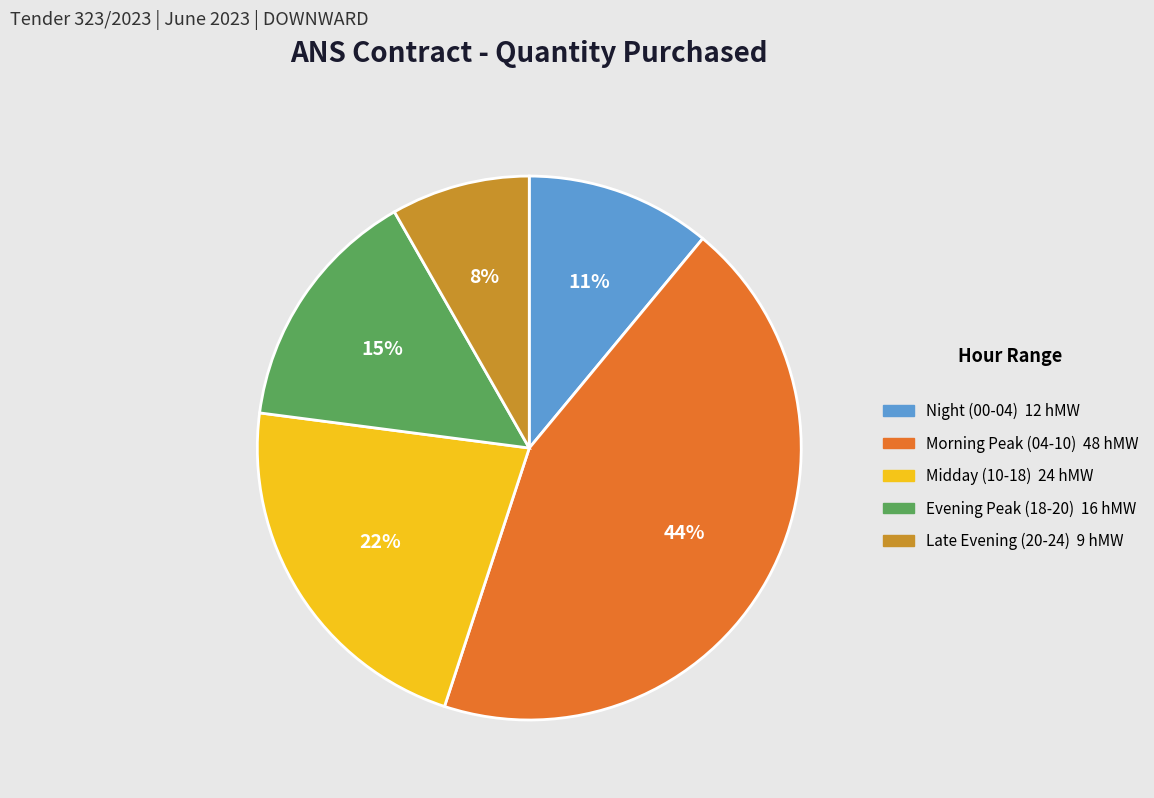

To the nearest percent, what is the average slice percentage?

20%